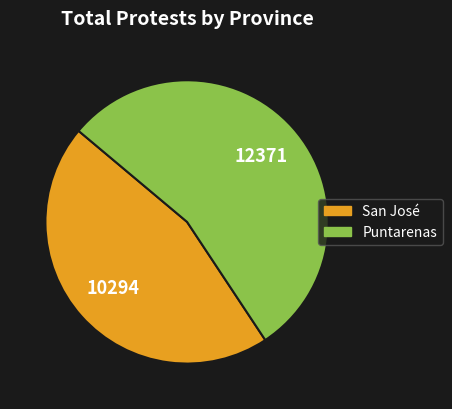

Is the sum of San José and Puntarenas greater than half?

Yes